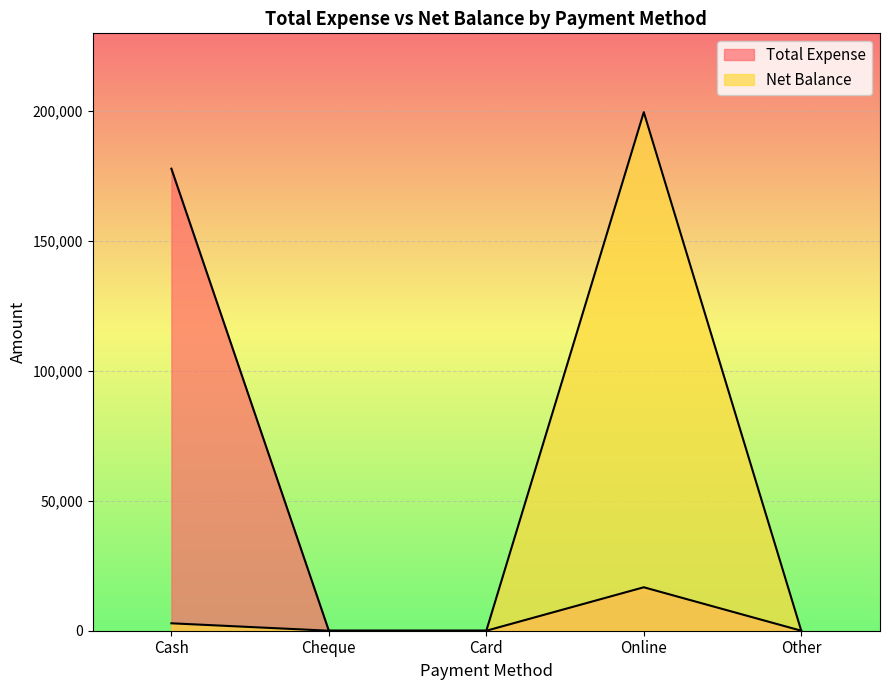

True or false: Net Balance and Total Expense intersect in this chart.

False